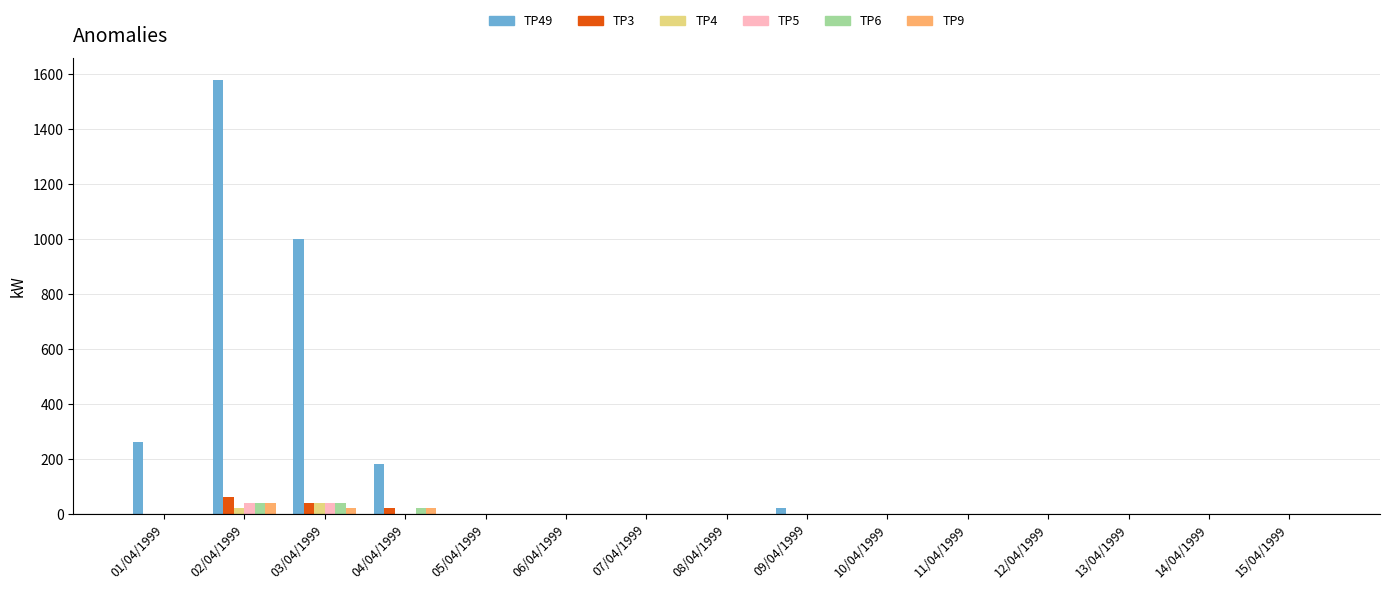

Which label corresponds to the largest value in the chart?

02/04/1999